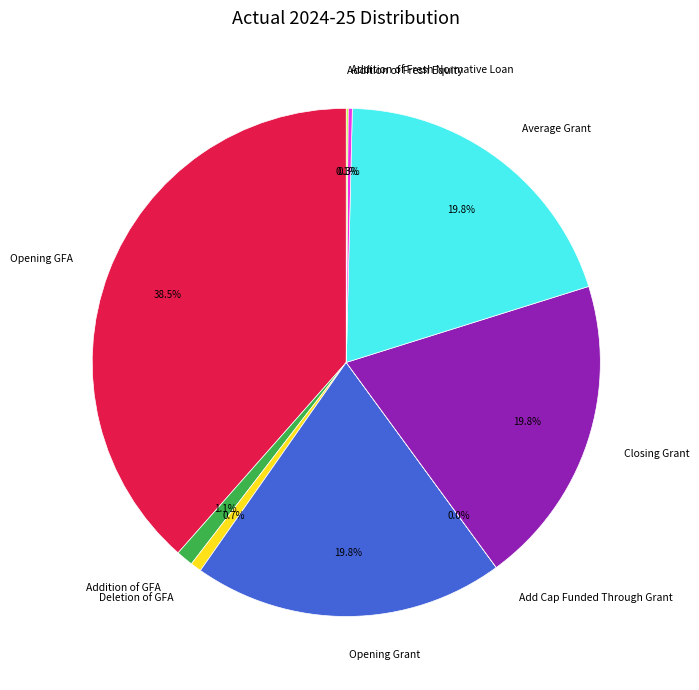

Is there a majority slice in this chart?

No